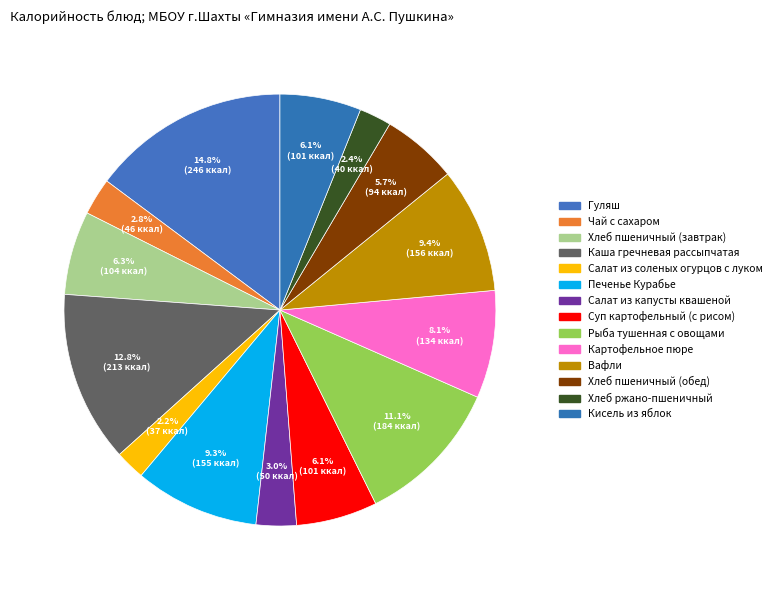

How many segments does this pie chart have?

14